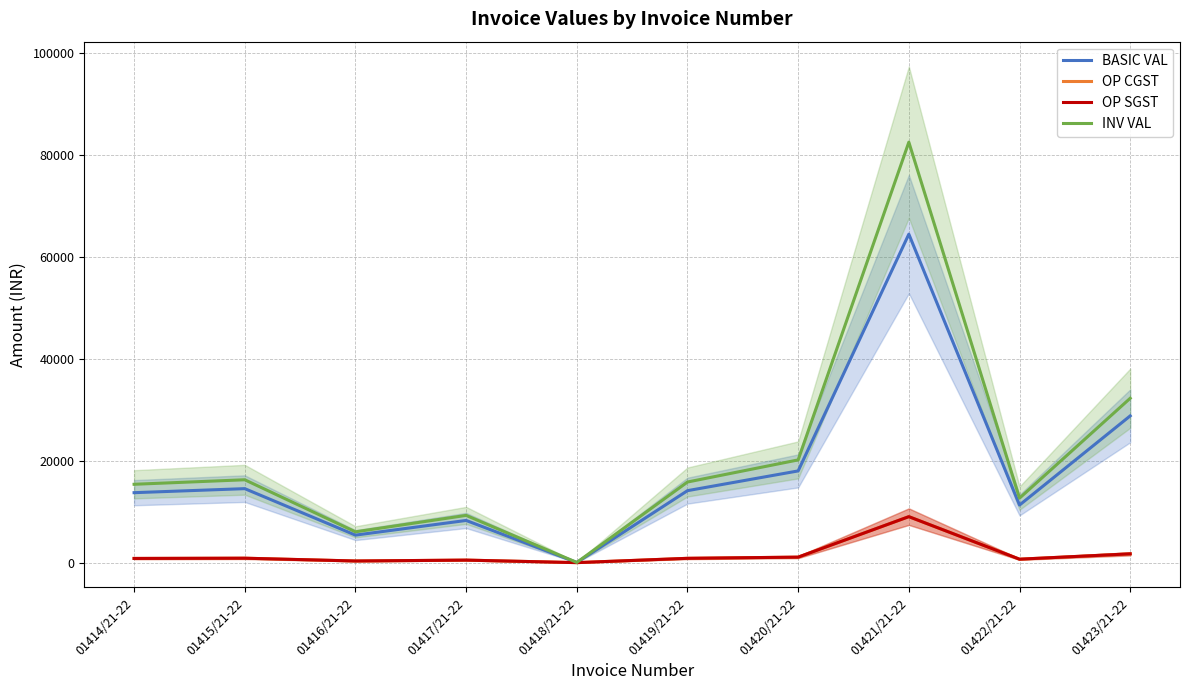

At which category does OP SGST reach its first local peak?

01415/21-22